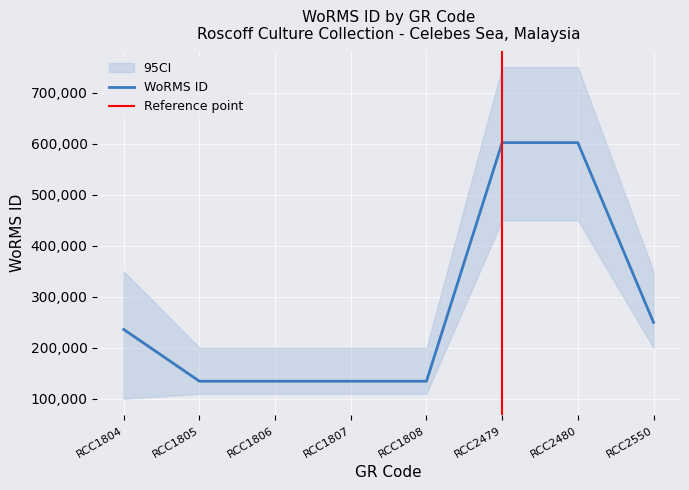

What is the difference between the values at RCC1807 and RCC1804?

101431